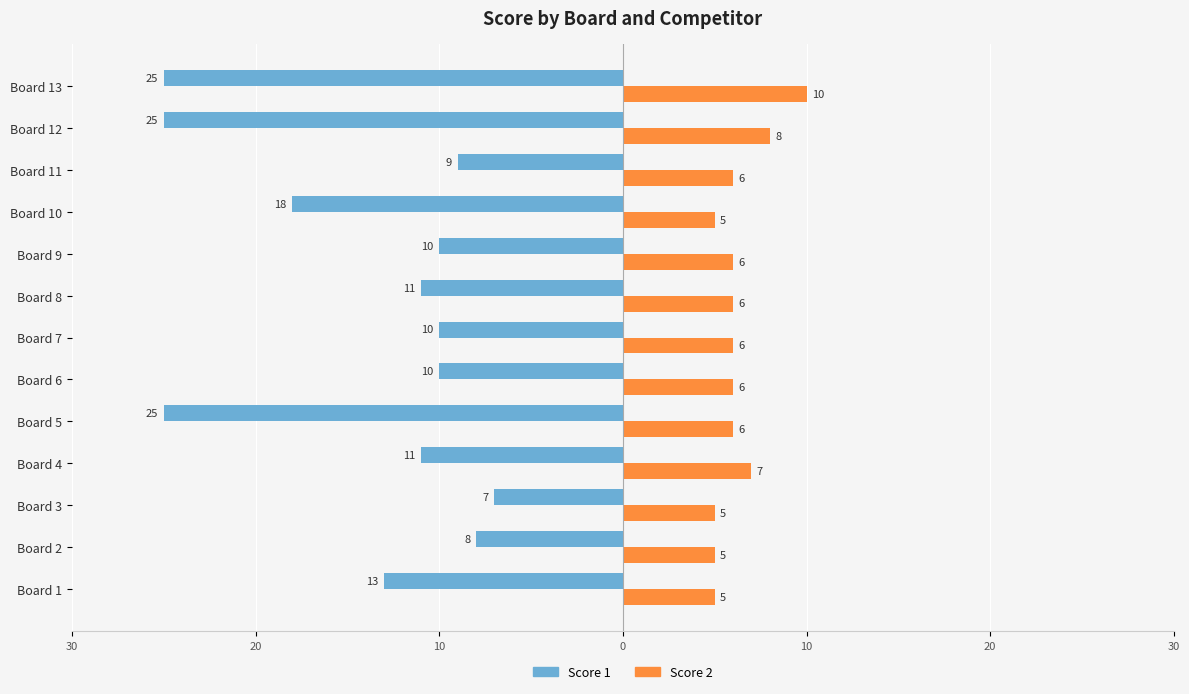

Which series has the largest total across all categories?

Score 2